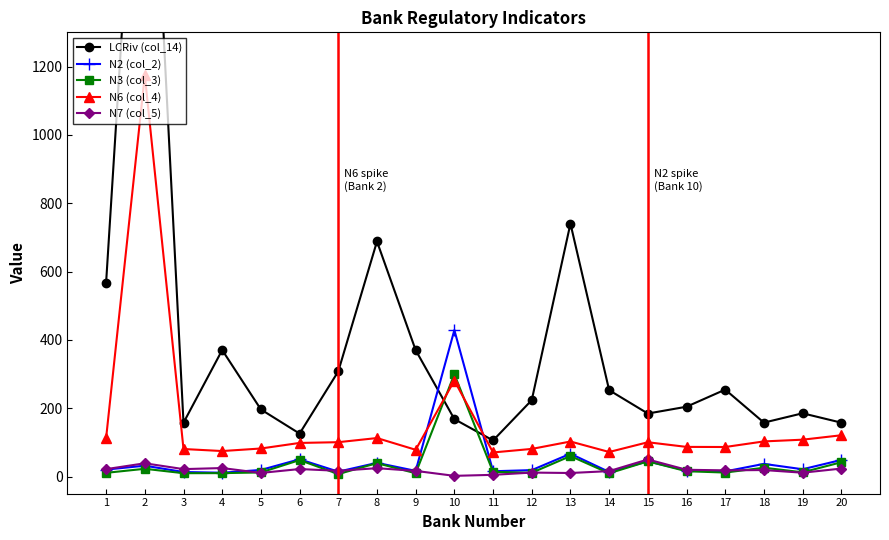

What is the sum of the LCRiv (col_14) values at 17 and 2?

2622.7